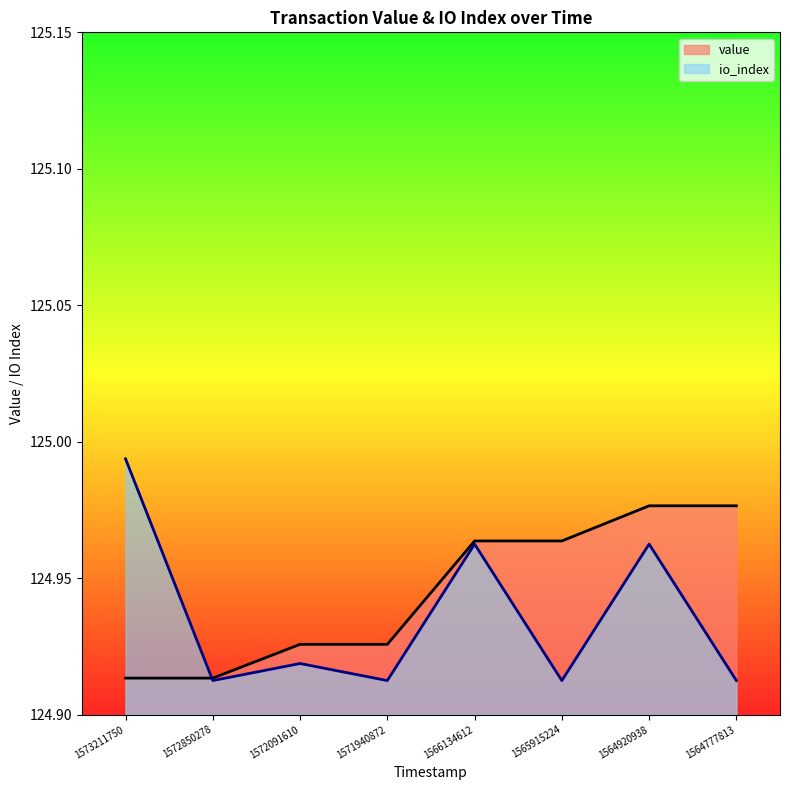

Which category has the highest value in the value series?

1564920938